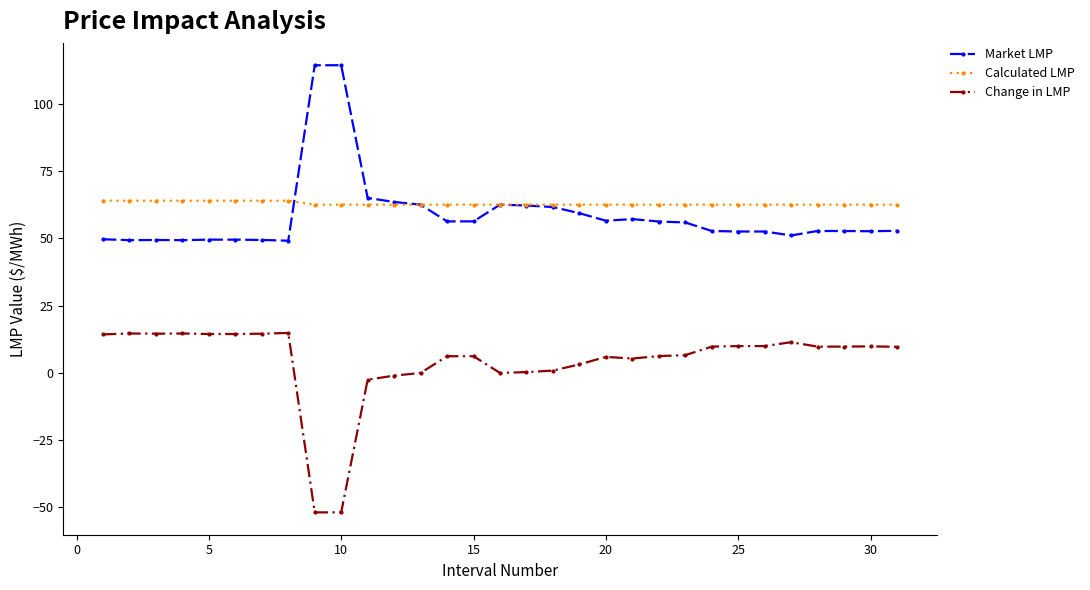

True or false: Calculated LMP and Change in LMP cross at least once.

False